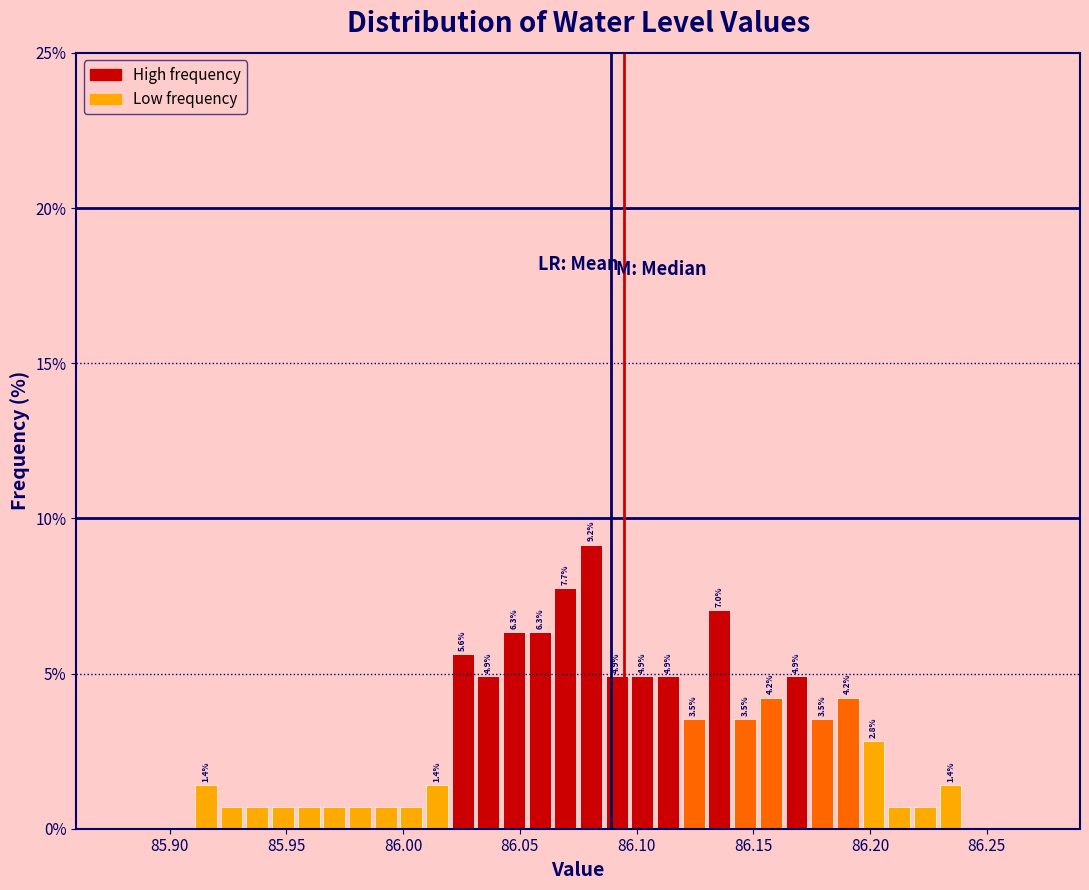

Read against the x-axis, roughly where is the centre of the tallest bar?

86.080